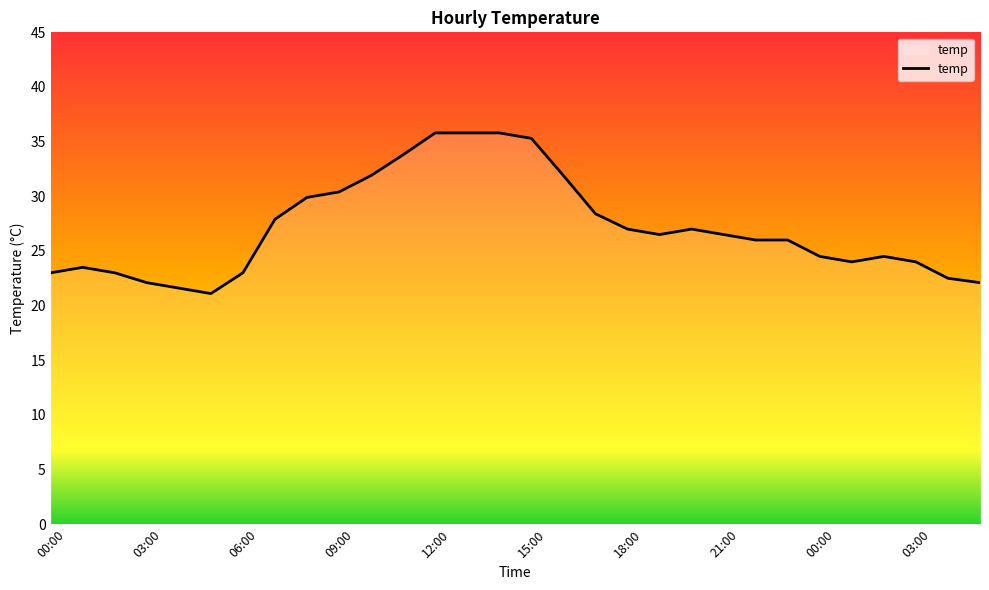

What is the minimum value shown in the chart?

21.1